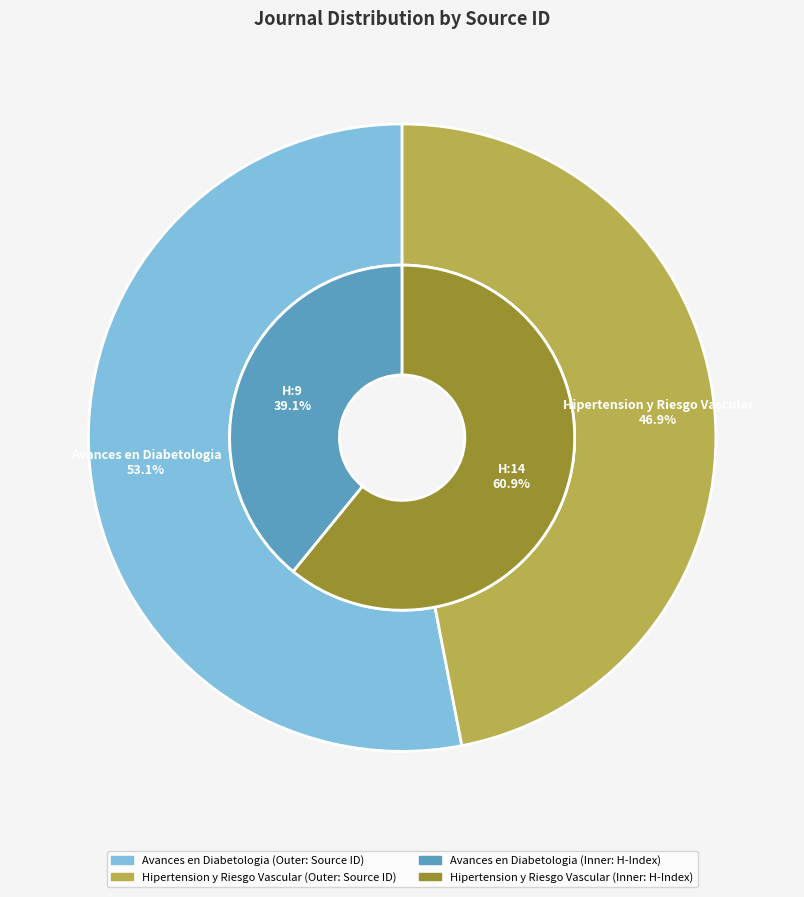

How many slices are in this pie chart?

2